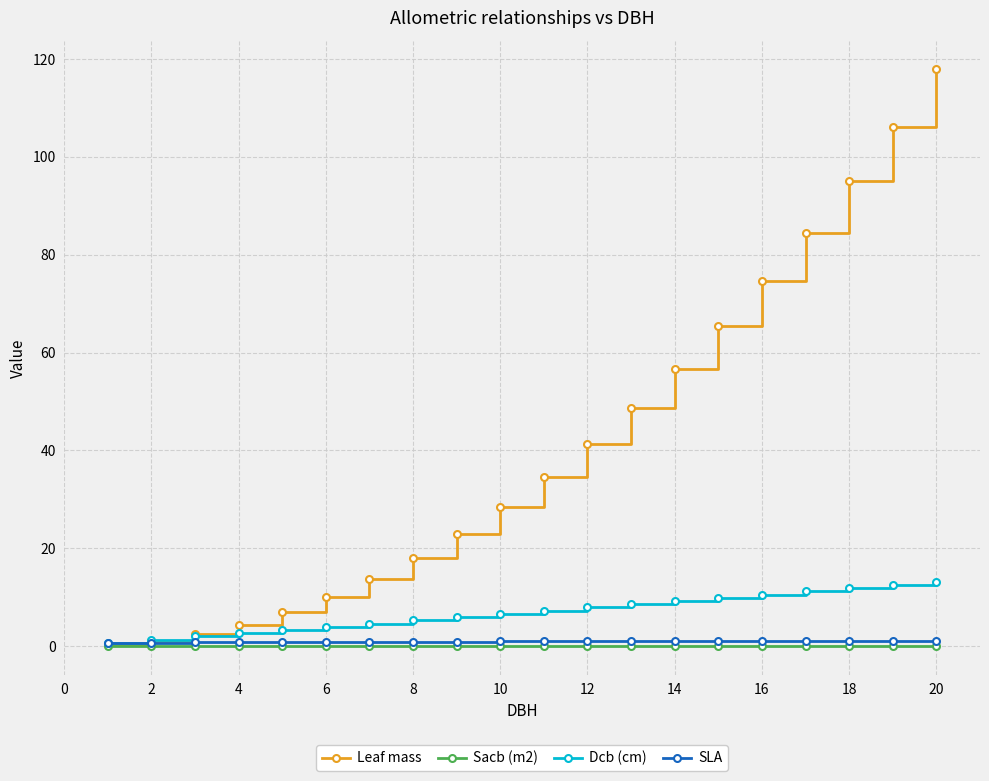

Which series has the widest spread of values?

Leaf mass